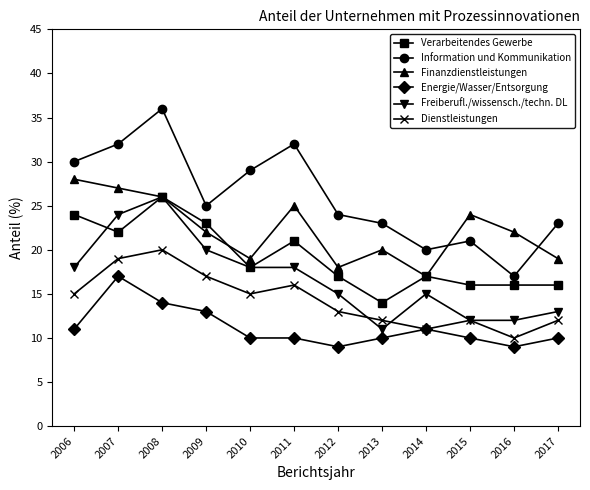

Which series has the largest range (max minus min)?

Information und Kommunikation